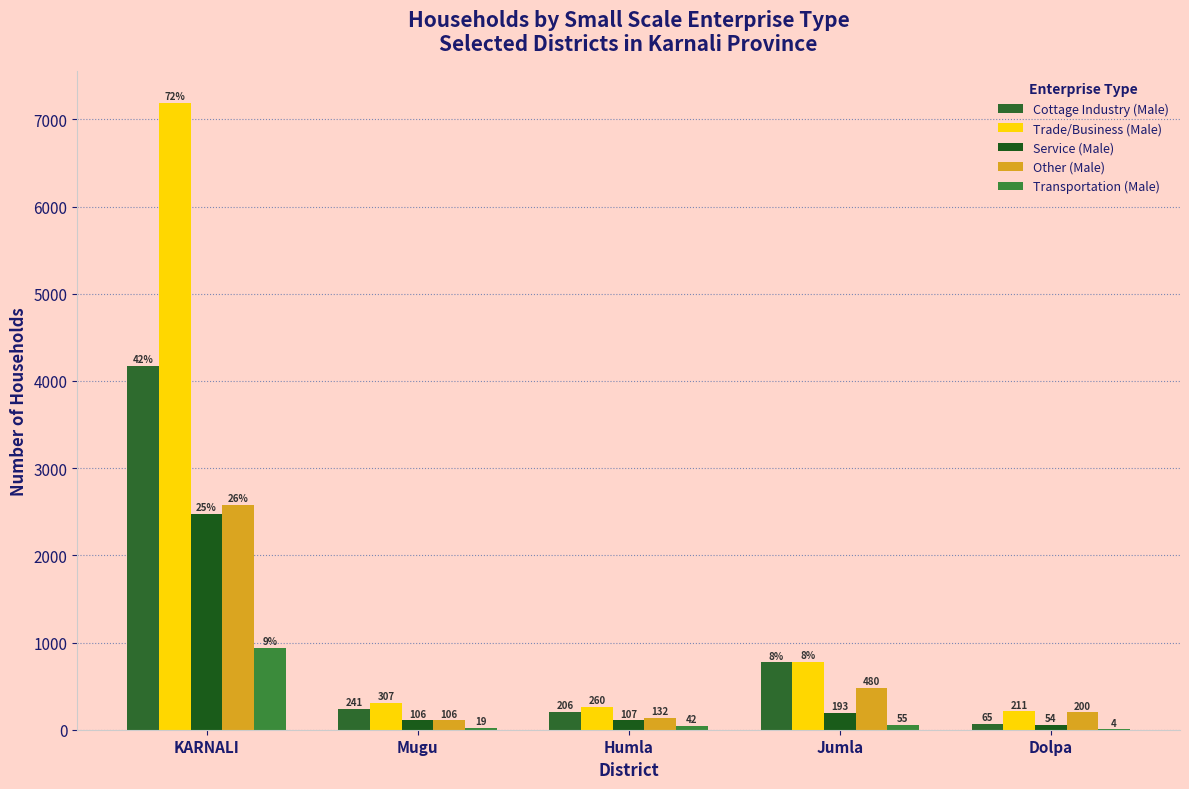

At how many categories does at least one series exceed 4293?

1